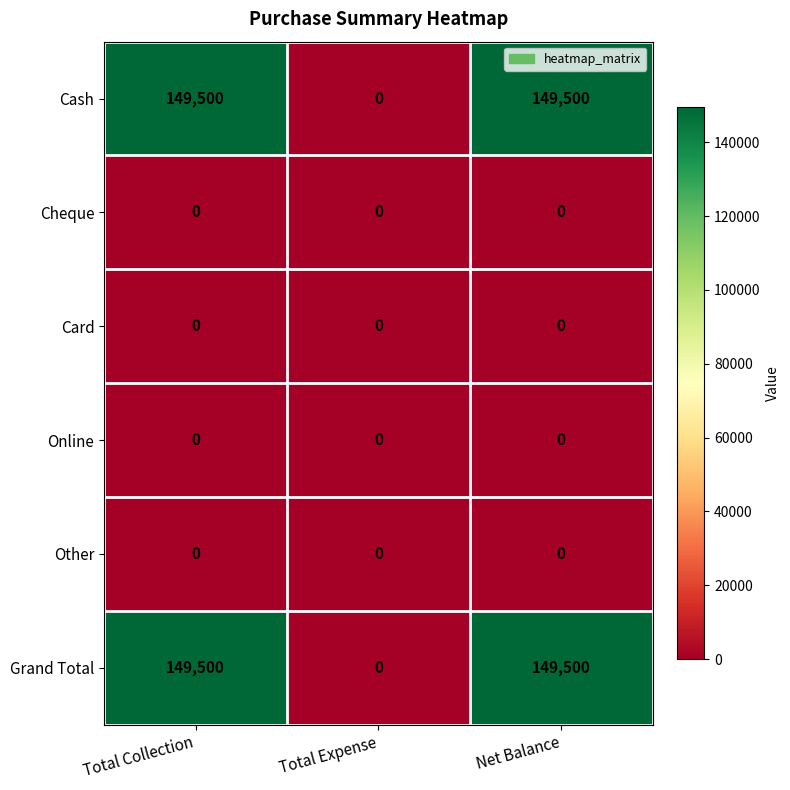

Reading left to right, extract all data points from this chart.

Cash: Total Collection=149500	Total Expense=0	Net Balance=149500
Cheque: Total Collection=0	Total Expense=0	Net Balance=0
Card: Total Collection=0	Total Expense=0	Net Balance=0
Online: Total Collection=0	Total Expense=0	Net Balance=0
Other: Total Collection=0	Total Expense=0	Net Balance=0
Grand Total: Total Collection=149500	Total Expense=0	Net Balance=149500